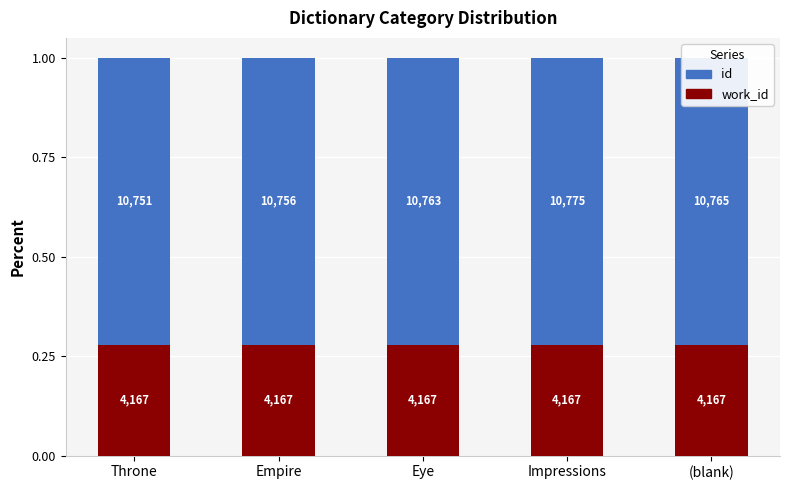

What is the sum of all id values?

3.6